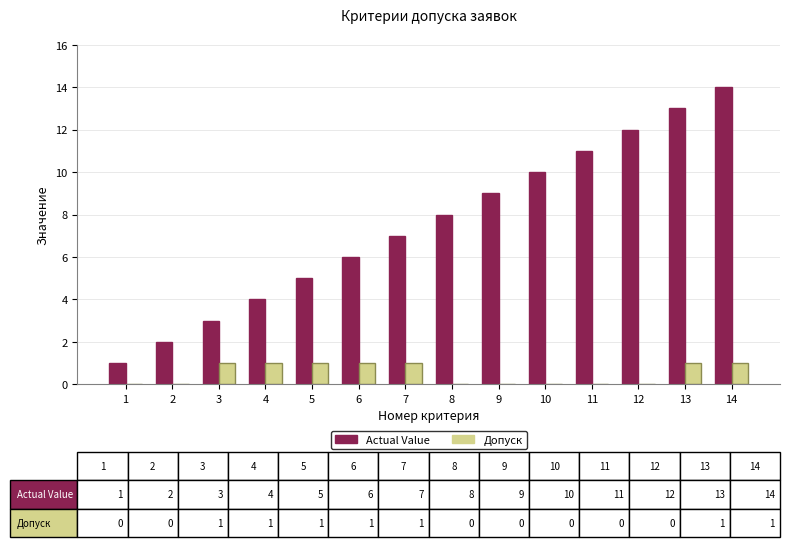

Which series has the largest total across all categories?

Actual Value